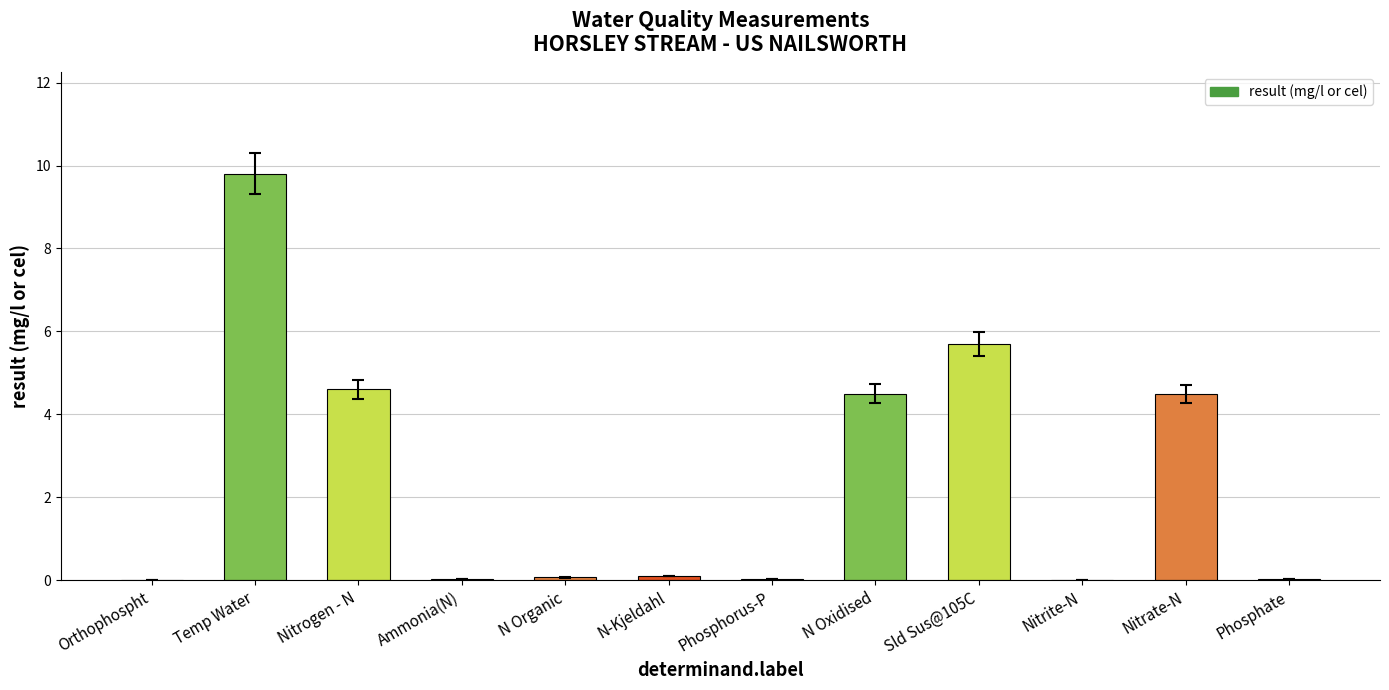

The chart shows a value of 0.0 at Phosphate. True or false?

True